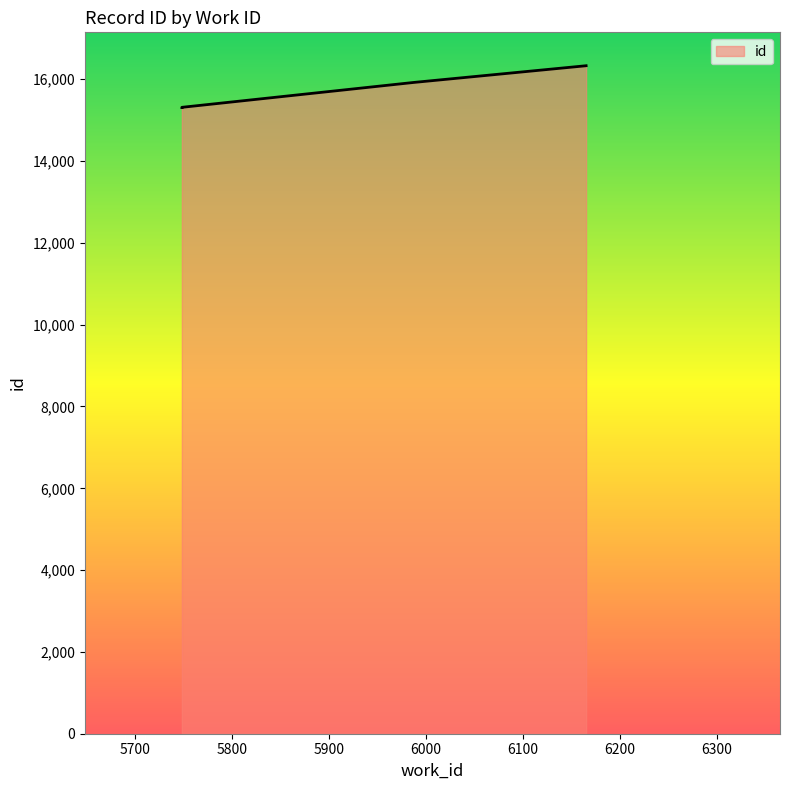

How many values exceed 15314?

2